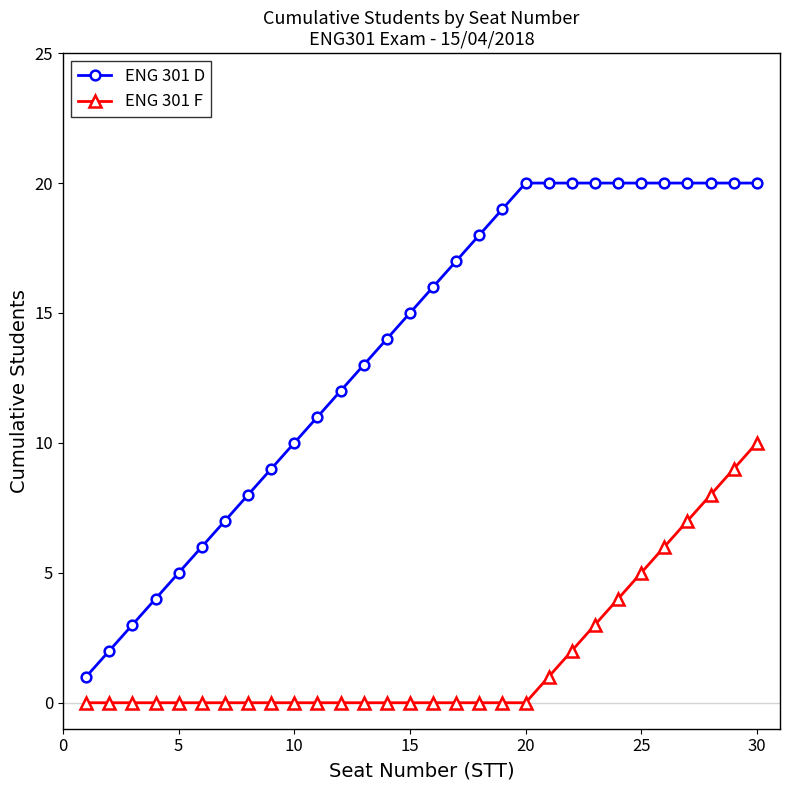

Does the chart have visible grid lines?

No